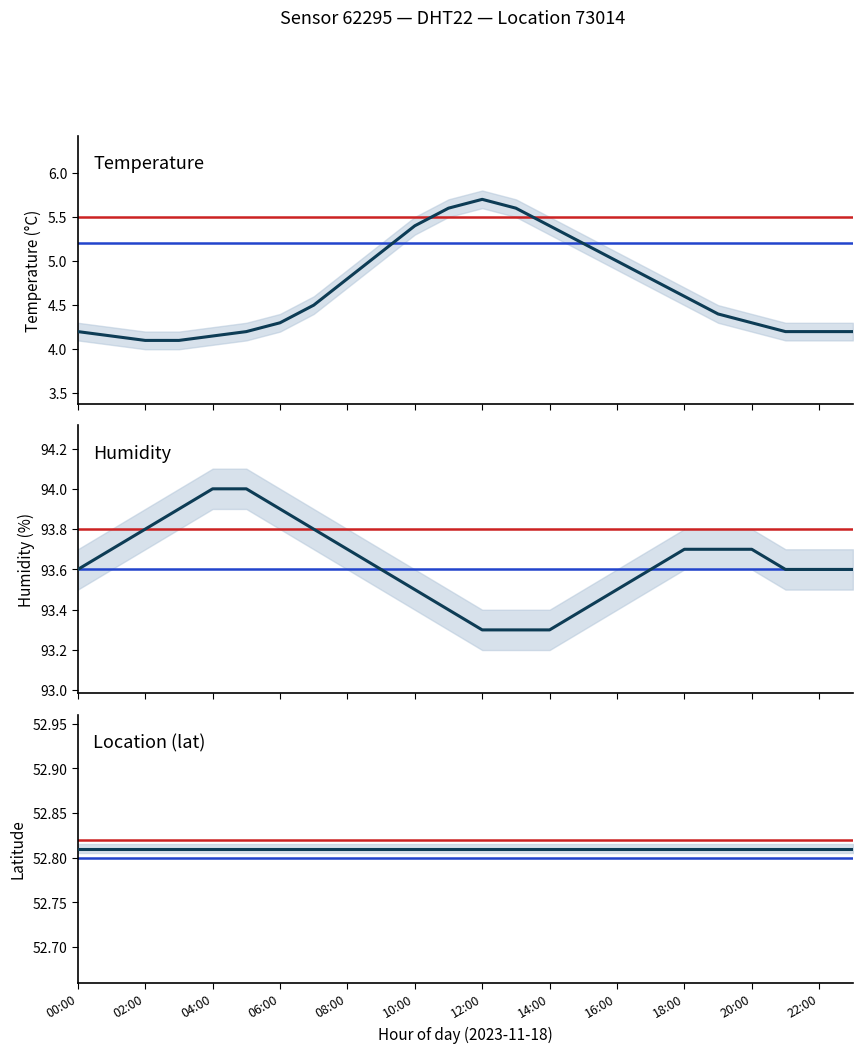

What is the difference between the second highest and second lowest values in the Humidity series?

0.7